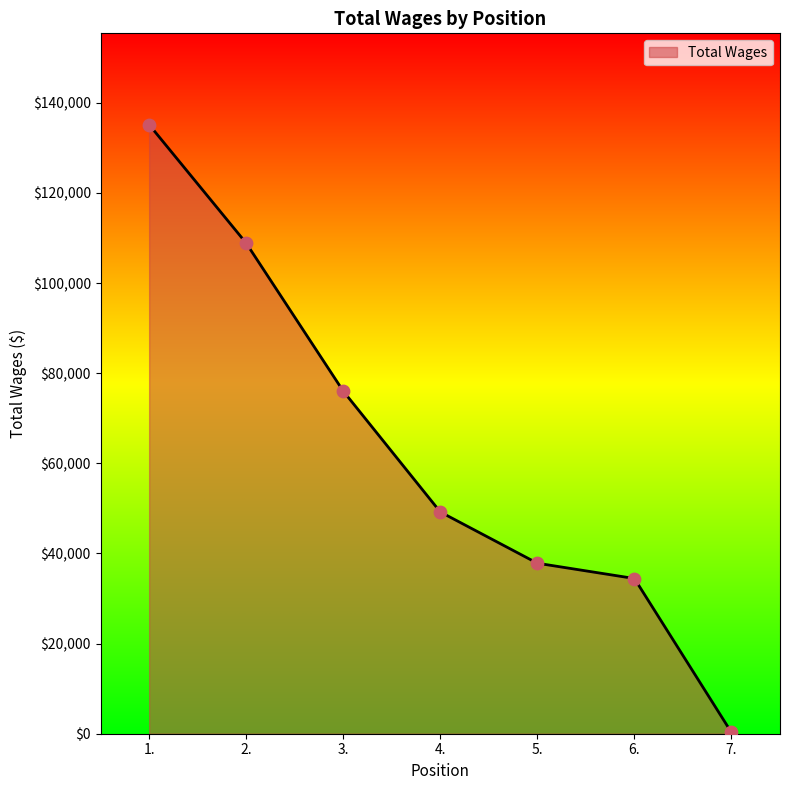

Which has a higher value, 2. or 1.?

1.